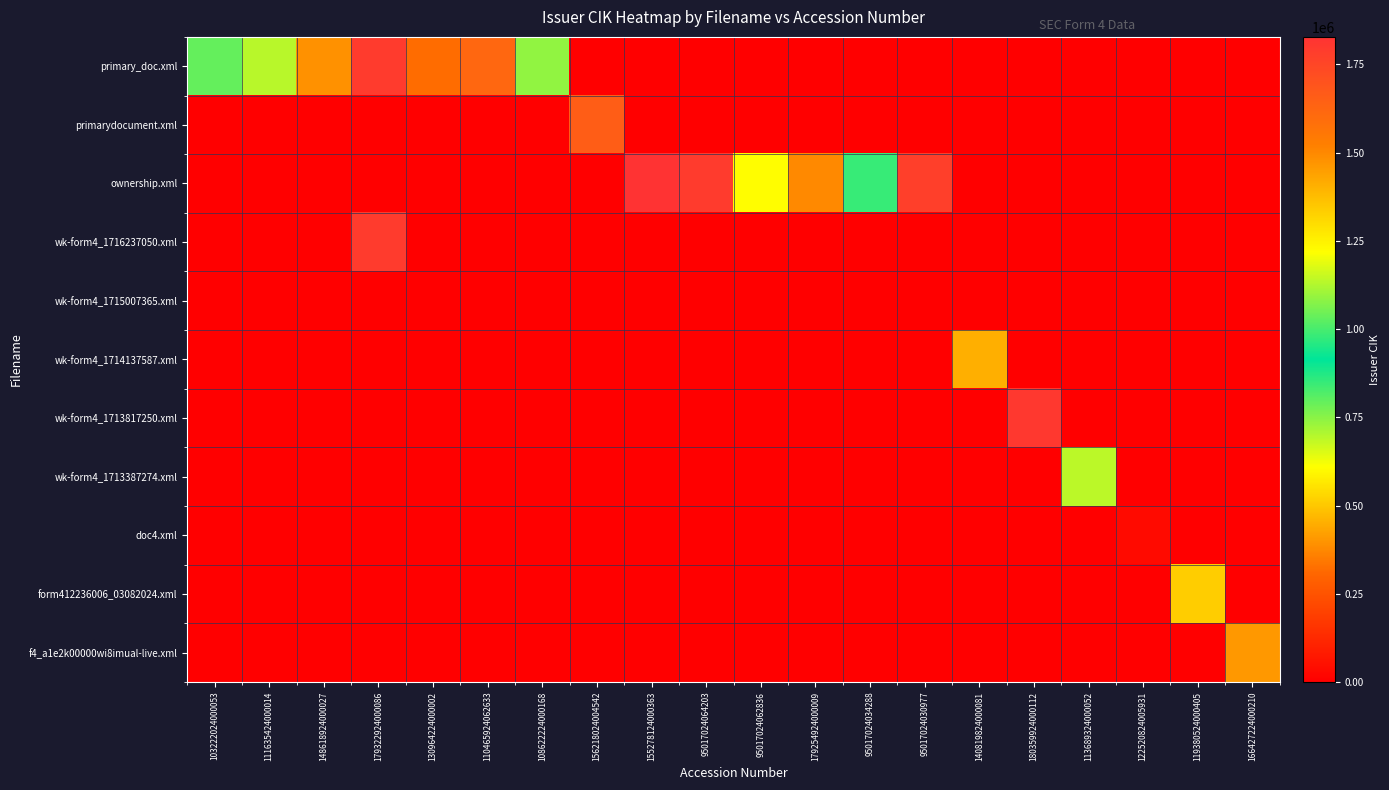

Reading right to left, what are all the values shown in this chart?

primary_doc.xml: 166427224000210=0	119380524000405=0	122520824005931=0	113689324000052=0	180359924000112=0	140819824000081=0	95017024030977=0	95017024034288=0	179254924000009=0	95017024062836=0	95017024064203=0	155278124000363=0	156218024004542=0	108622224000168=1086222	110465924062633=1620179	130964224000002=318299	179322924000086=1793229	148618924000027=1479681	111635424000014=1133062	103222024000053=1032220
primarydocument.xml: 166427224000210=0	119380524000405=0	122520824005931=0	113689324000052=0	180359924000112=0	140819824000081=0	95017024030977=0	95017024034288=0	179254924000009=0	95017024062836=0	95017024064203=0	155278124000363=0	156218024004542=1657573	108622224000168=0	110465924062633=0	130964224000002=0	179322924000086=0	148618924000027=0	111635424000014=0	103222024000053=0
ownership.xml: 166427224000210=0	119380524000405=0	122520824005931=0	113689324000052=0	180359924000112=0	140819824000081=0	95017024030977=1776661	95017024034288=849145	179254924000009=1496443	95017024062836=1224133	95017024064203=1794669	155278124000363=1828108	156218024004542=0	108622224000168=0	110465924062633=0	130964224000002=0	179322924000086=0	148618924000027=0	111635424000014=0	103222024000053=0
wk-form4_1716237050.xml: 166427224000210=0	119380524000405=0	122520824005931=0	113689324000052=0	180359924000112=0	140819824000081=0	95017024030977=0	95017024034288=0	179254924000009=0	95017024062836=0	95017024064203=0	155278124000363=0	156218024004542=0	108622224000168=0	110465924062633=0	130964224000002=0	179322924000086=1793229	148618924000027=0	111635424000014=0	103222024000053=0
wk-form4_1715007365.xml: 166427224000210=0	119380524000405=0	122520824005931=0	113689324000052=0	180359924000112=0	140819824000081=0	95017024030977=0	95017024034288=0	179254924000009=0	95017024062836=0	95017024064203=0	155278124000363=0	156218024004542=0	108622224000168=0	110465924062633=0	130964224000002=0	179322924000086=0	148618924000027=0	111635424000014=0	103222024000053=0
wk-form4_1714137587.xml: 166427224000210=0	119380524000405=0	122520824005931=0	113689324000052=0	180359924000112=0	140819824000081=1408198	95017024030977=0	95017024034288=0	179254924000009=0	95017024062836=0	95017024064203=0	155278124000363=0	156218024004542=0	108622224000168=0	110465924062633=0	130964224000002=0	179322924000086=0	148618924000027=0	111635424000014=0	103222024000053=0
wk-form4_1713817250.xml: 166427224000210=0	119380524000405=0	122520824005931=0	113689324000052=0	180359924000112=1803599	140819824000081=0	95017024030977=0	95017024034288=0	179254924000009=0	95017024062836=0	95017024064203=0	155278124000363=0	156218024004542=0	108622224000168=0	110465924062633=0	130964224000002=0	179322924000086=0	148618924000027=0	111635424000014=0	103222024000053=0
wk-form4_1713387274.xml: 166427224000210=0	119380524000405=0	122520824005931=0	113689324000052=1136893	180359924000112=0	140819824000081=0	95017024030977=0	95017024034288=0	179254924000009=0	95017024062836=0	95017024064203=0	155278124000363=0	156218024004542=0	108622224000168=0	110465924062633=0	130964224000002=0	179322924000086=0	148618924000027=0	111635424000014=0	103222024000053=0
doc4.xml: 166427224000210=0	119380524000405=0	122520824005931=33185	113689324000052=0	180359924000112=0	140819824000081=0	95017024030977=0	95017024034288=0	179254924000009=0	95017024062836=0	95017024064203=0	155278124000363=0	156218024004542=0	108622224000168=0	110465924062633=0	130964224000002=0	179322924000086=0	148618924000027=0	111635424000014=0	103222024000053=0
form412236006_03082024.xml: 166427224000210=0	119380524000405=1337619	122520824005931=0	113689324000052=0	180359924000112=0	140819824000081=0	95017024030977=0	95017024034288=0	179254924000009=0	95017024062836=0	95017024064203=0	155278124000363=0	156218024004542=0	108622224000168=0	110465924062633=0	130964224000002=0	179322924000086=0	148618924000027=0	111635424000014=0	103222024000053=0
f4_a1e2k00000wi8imual-live.xml: 166427224000210=1462418	119380524000405=0	122520824005931=0	113689324000052=0	180359924000112=0	140819824000081=0	95017024030977=0	95017024034288=0	179254924000009=0	95017024062836=0	95017024064203=0	155278124000363=0	156218024004542=0	108622224000168=0	110465924062633=0	130964224000002=0	179322924000086=0	148618924000027=0	111635424000014=0	103222024000053=0